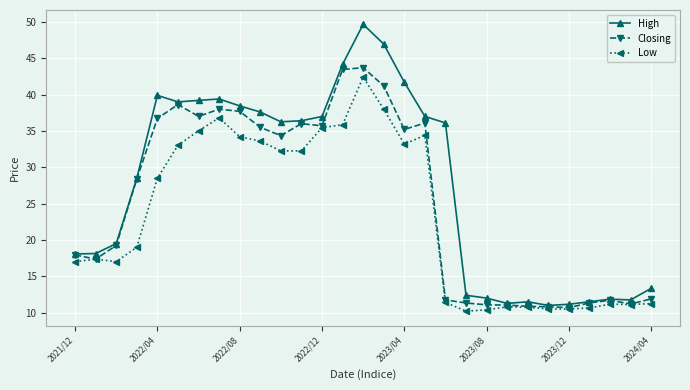

Which series has the widest spread of values?

High